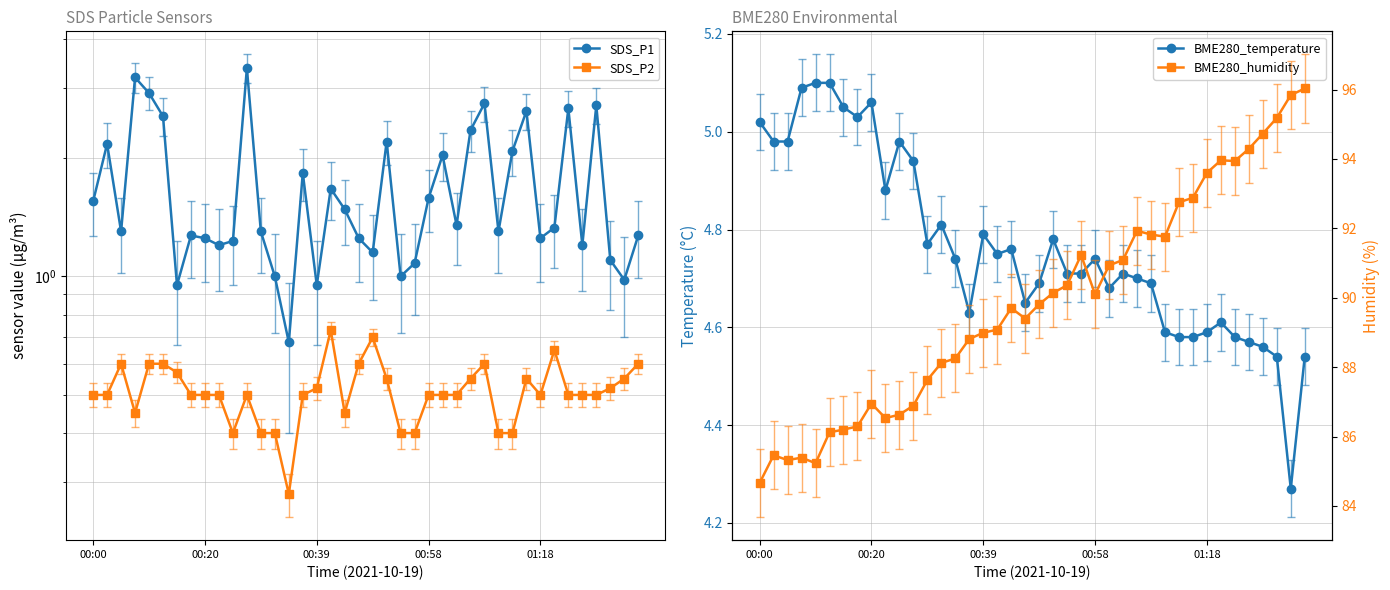

True or false: BME280_humidity and SDS_P2 intersect in this chart.

False